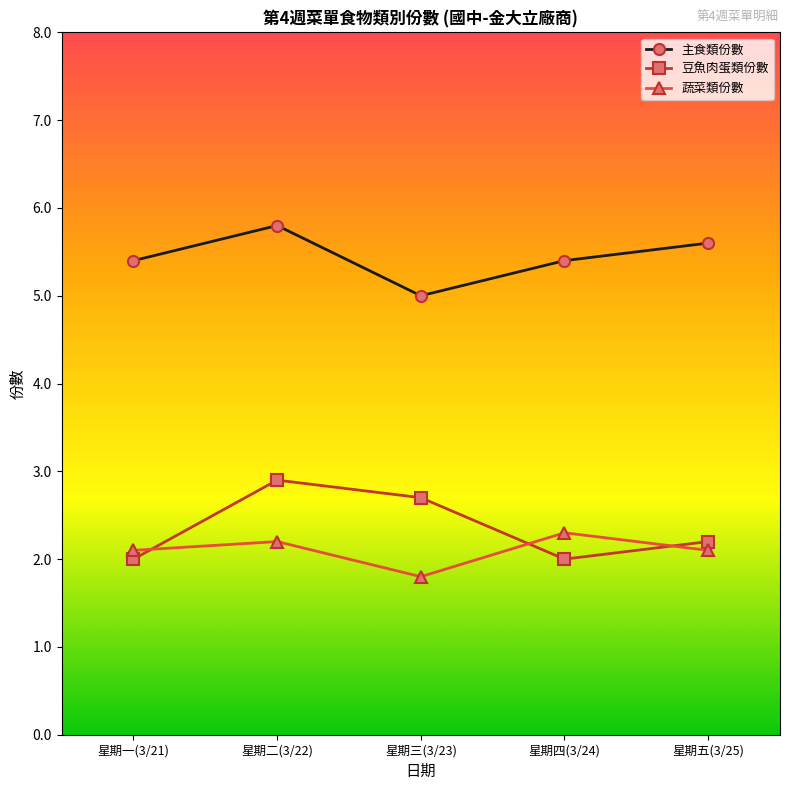

Is the value of 主食類份數 at 星期四(3/24) greater than the value of 蔬菜類份數 at 星期一(3/21)?

Yes